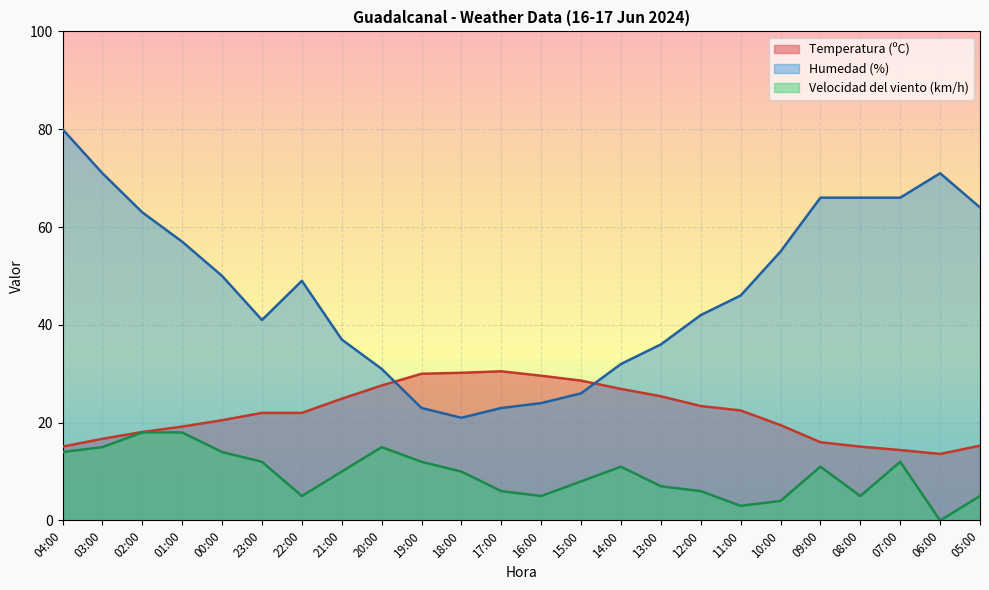

What is the average value of the Velocidad del viento (km/h) series?

9.4